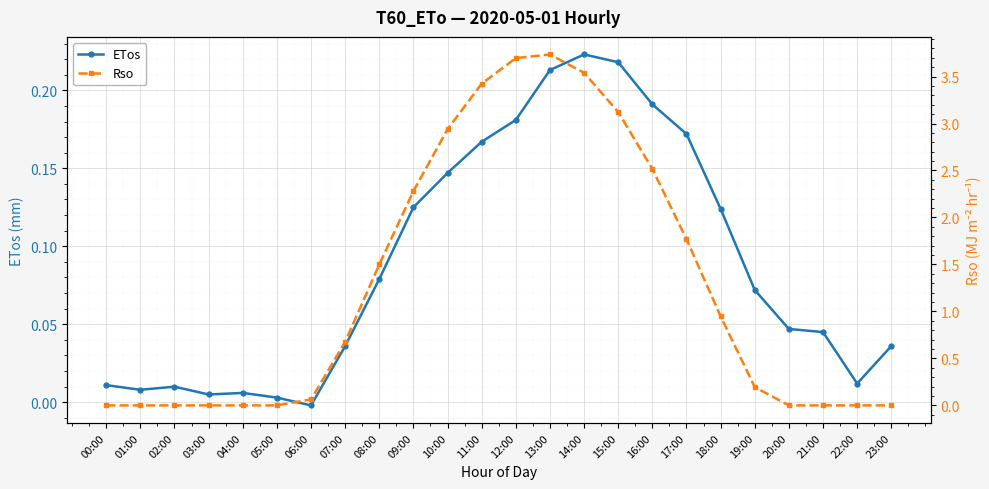

The ETos series shows 0.2 at 11:00. True or false?

True